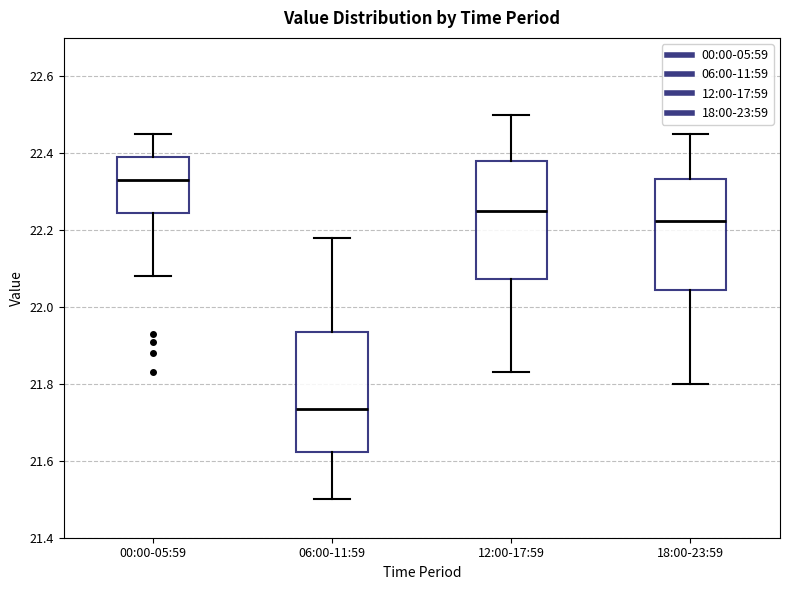

Reading left to right, transcribe this box plot: for each box, give where its median line is, the range the box spans, and where its two whiskers end, as read against the y-axis. The values are not printed on the chart, so give them approximately, as read against the axis.

00:00-05:59: median 22.34, box 22.24 to 22.40, whiskers 22.08 to 22.46
06:00-11:59: median 21.74, box 21.62 to 21.94, whiskers 21.50 to 22.18
12:00-17:59: median 22.26, box 22.08 to 22.38, whiskers 21.84 to 22.50
18:00-23:59: median 22.22, box 22.04 to 22.34, whiskers 21.80 to 22.46